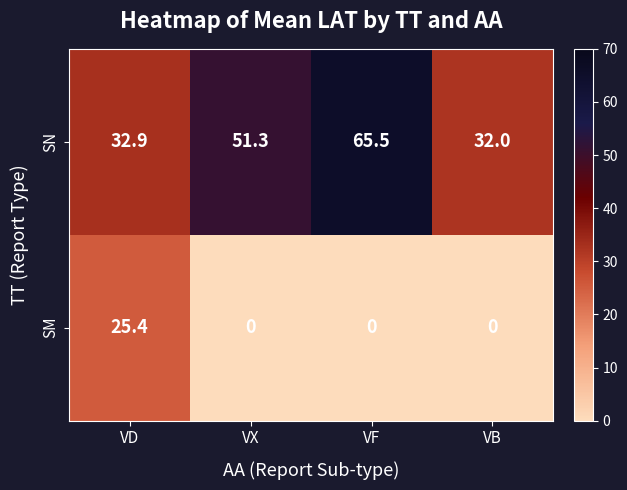

What is the highest value of the SM series?

25.4